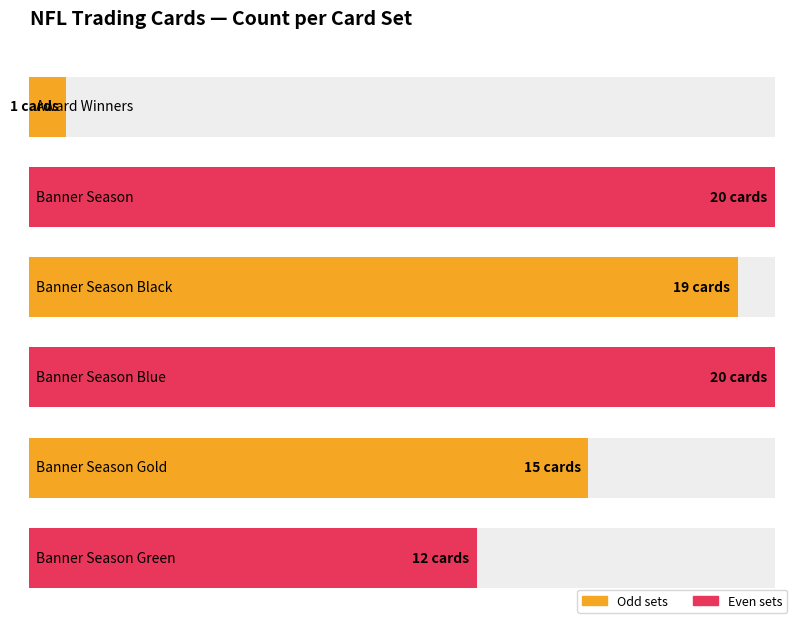

Approximately how many times larger is the value at Banner Season Blue compared to Banner Season Gold?

1.3